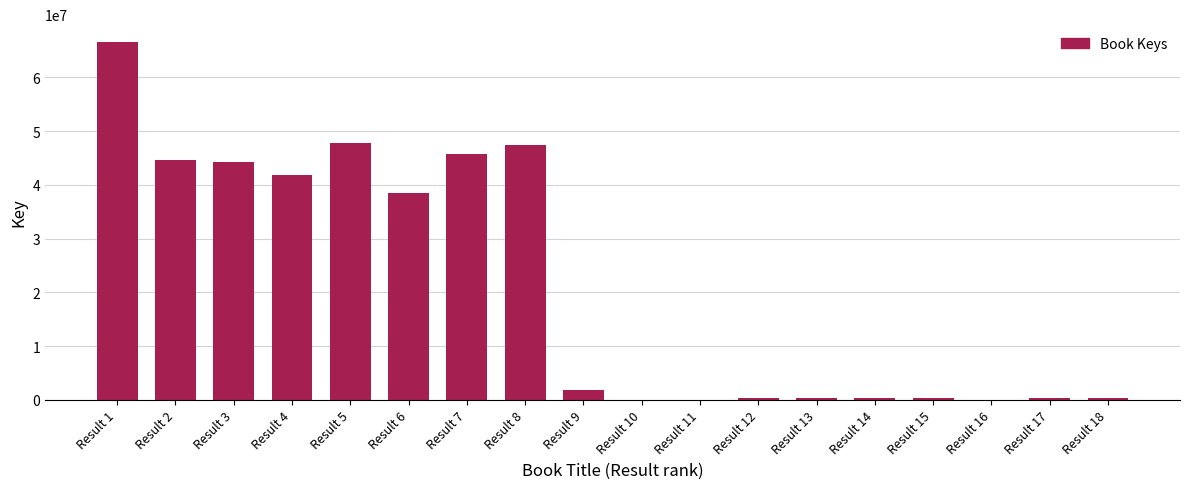

What is the average value?

21138854